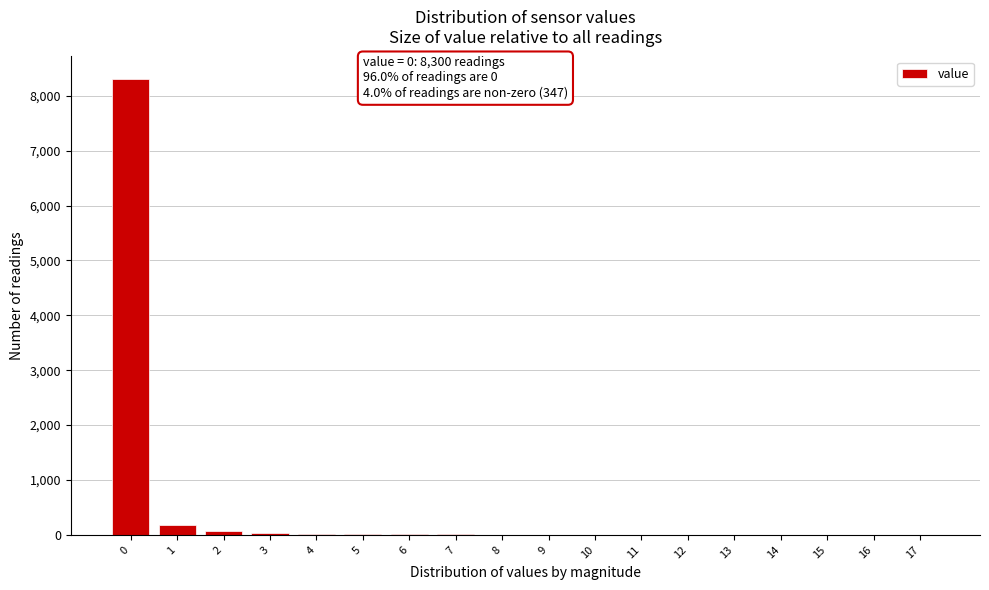

What is the maximum value shown in the chart?

8300